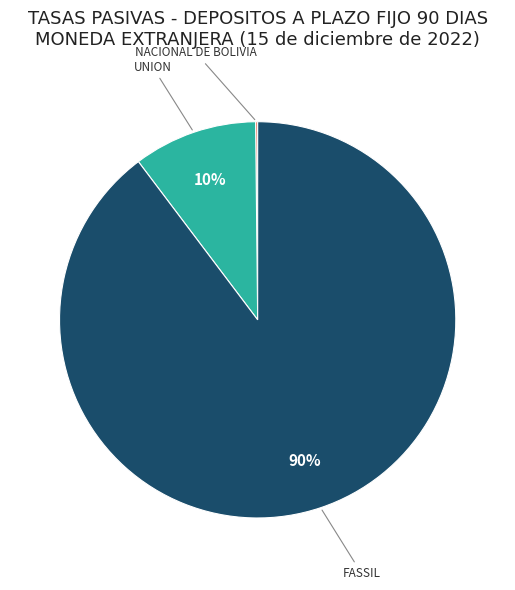

Does FASSIL account for over 50% of the chart?

Yes